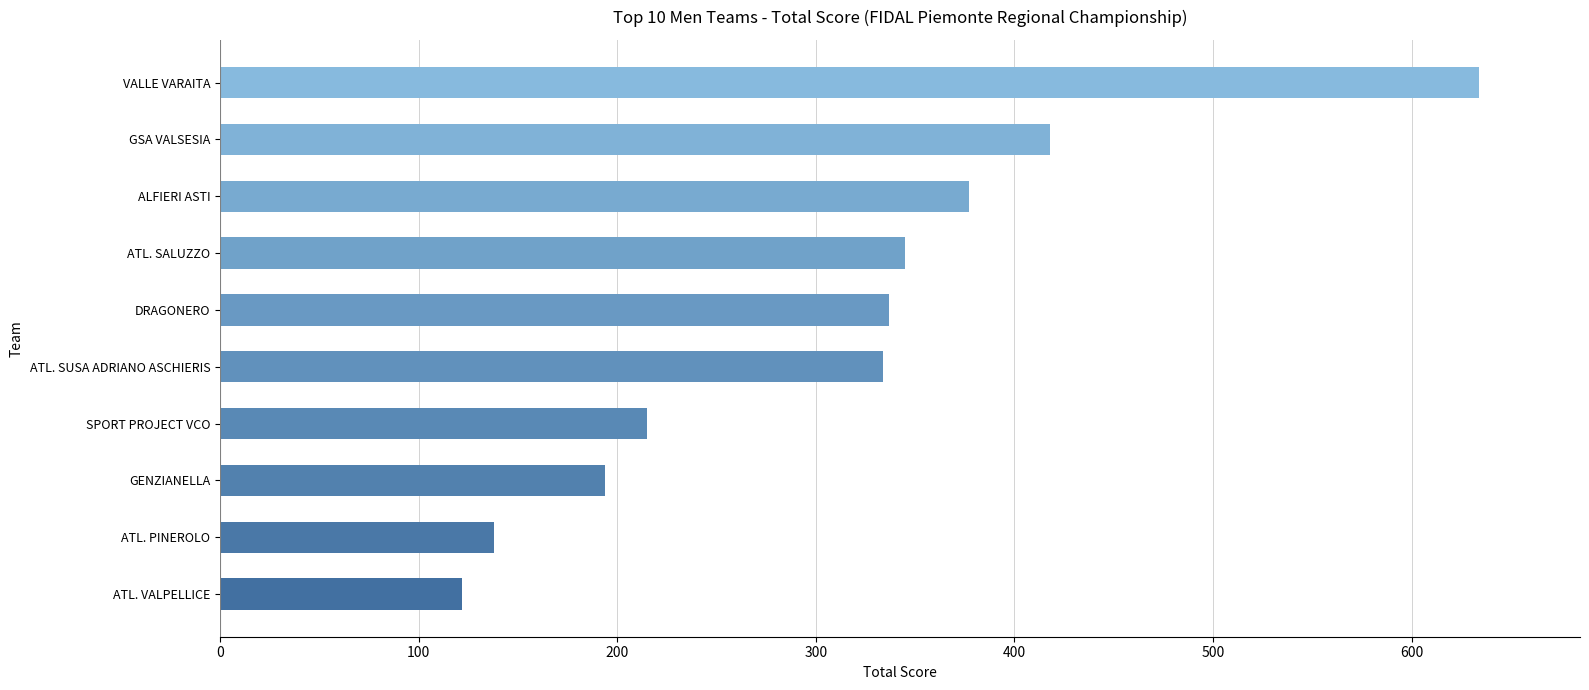

Reading bottom to top, extract all data points from this chart.

ATL. VALPELLICE=122	ATL. PINEROLO=138	GENZIANELLA=194	SPORT PROJECT VCO=215	ATL. SUSA ADRIANO ASCHIERIS=334	DRAGONERO=337	ATL. SALUZZO=345	ALFIERI ASTI=377	GSA VALSESIA=418	VALLE VARAITA=634